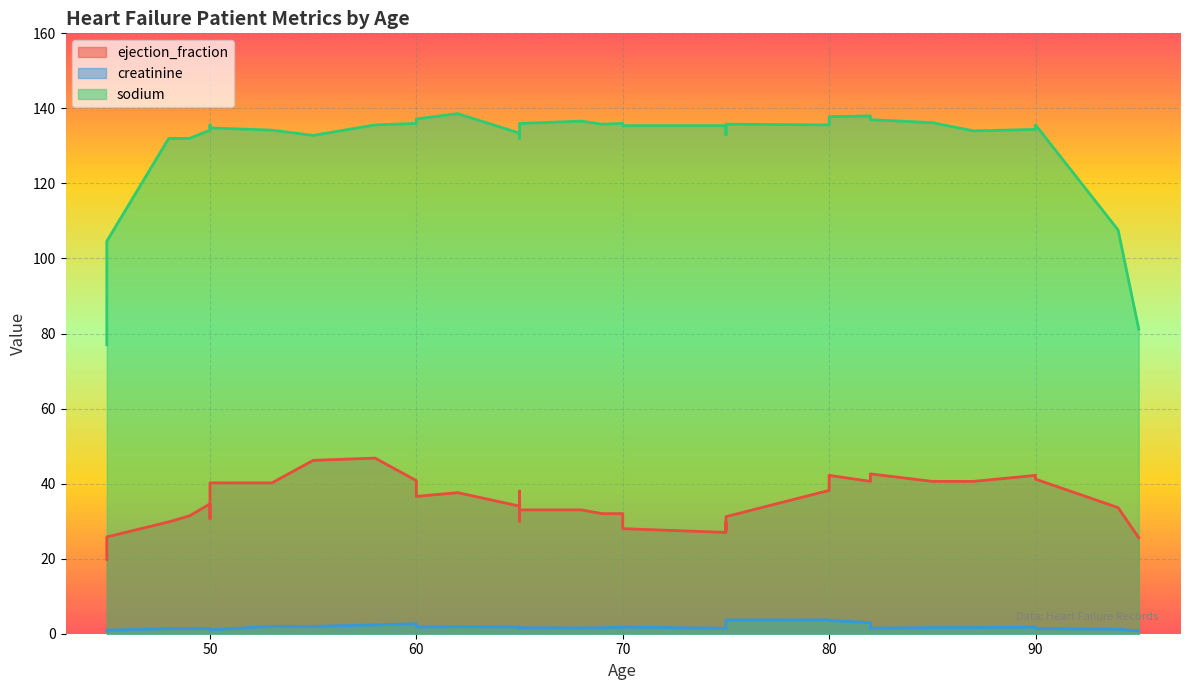

What is the label of the 25th point from the right?

82